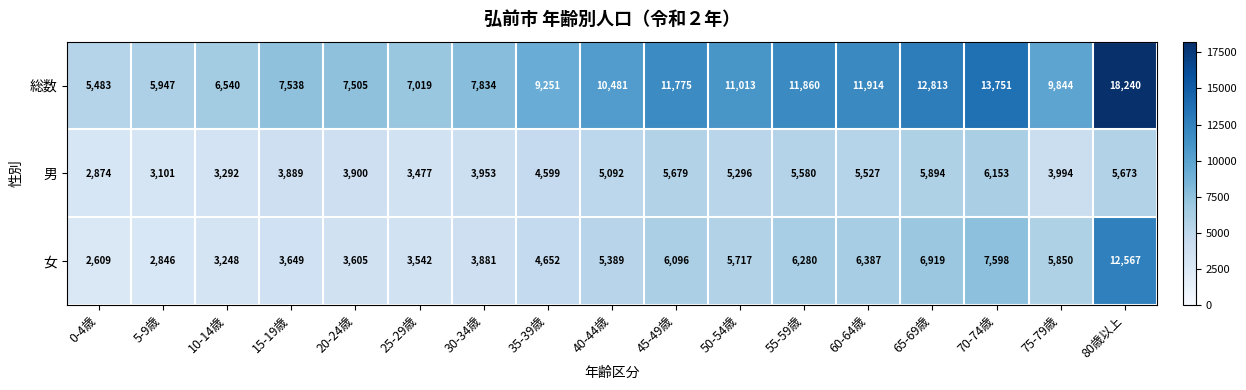

Which series has the largest range (max minus min)?

総数